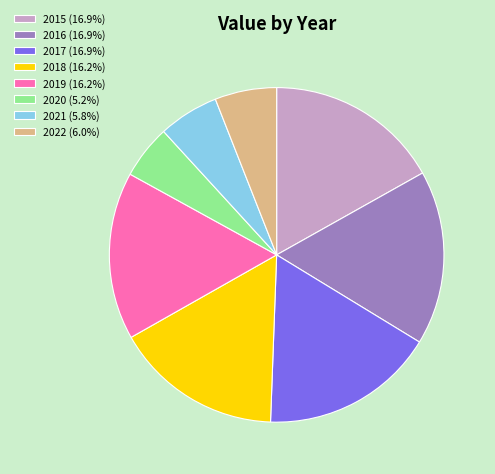

Approximately how many times larger is the value at 2017 (16.9%) compared to 2019 (16.2%)?

1.0